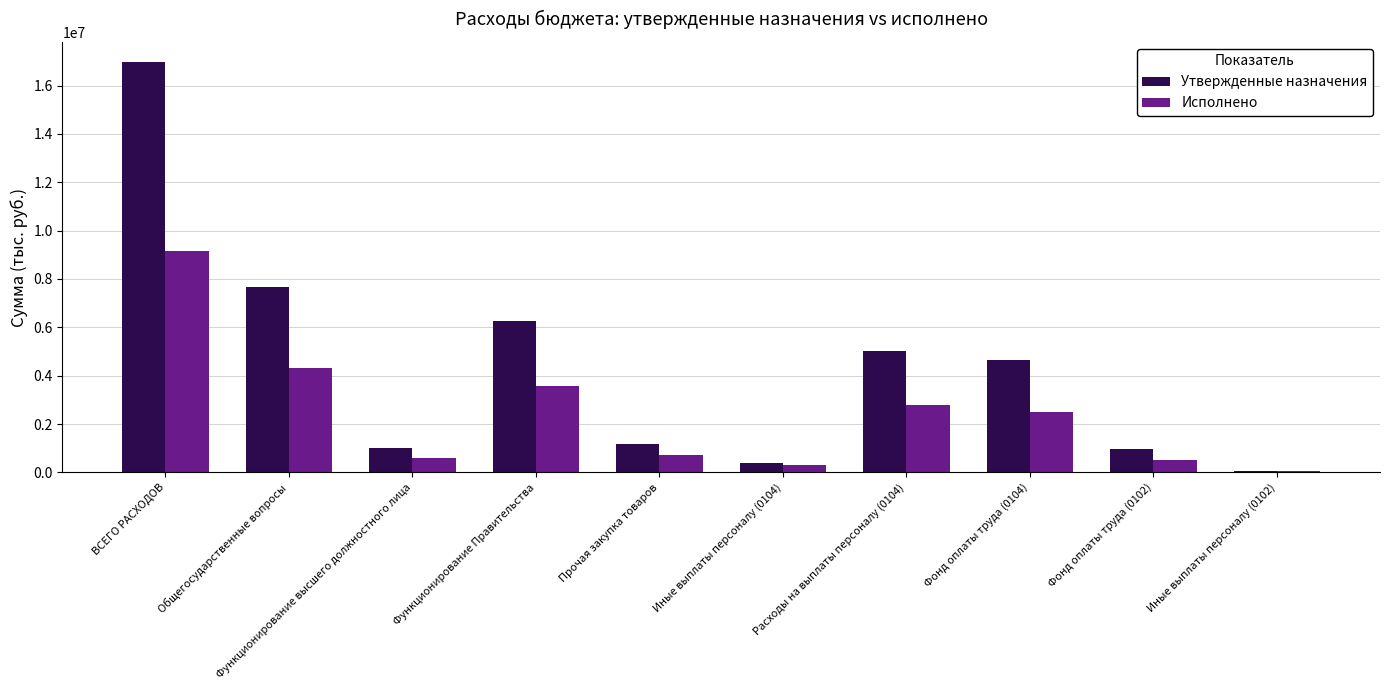

What is the approximate value of Исполнено at Общегосударственные вопросы?

4323797.9